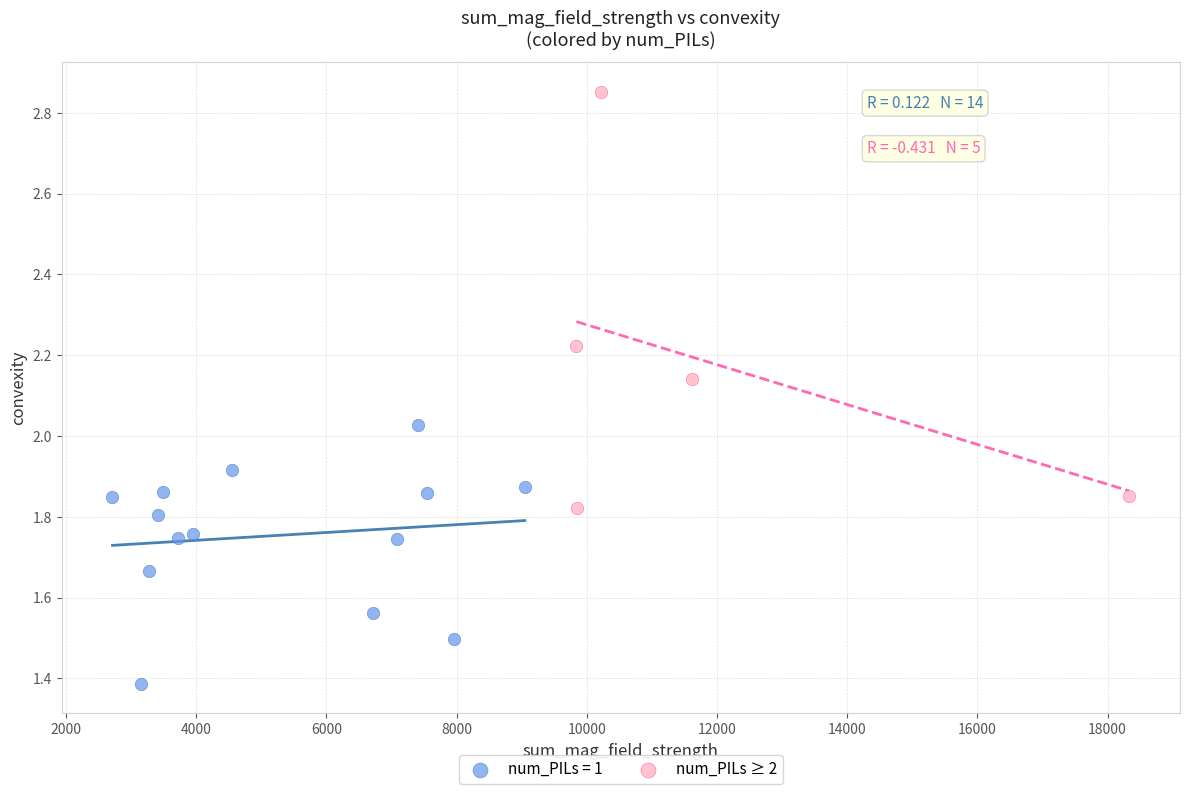

Which series contains the highest Y value?

num_PILs ≥ 2